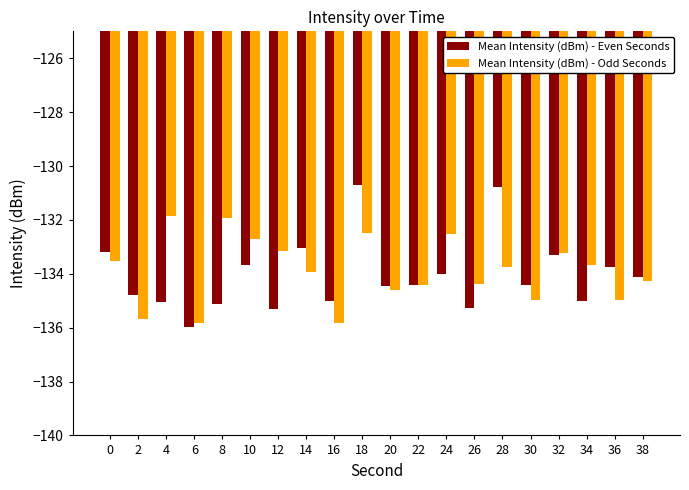

What is the total value across all series at 32?

-266.5